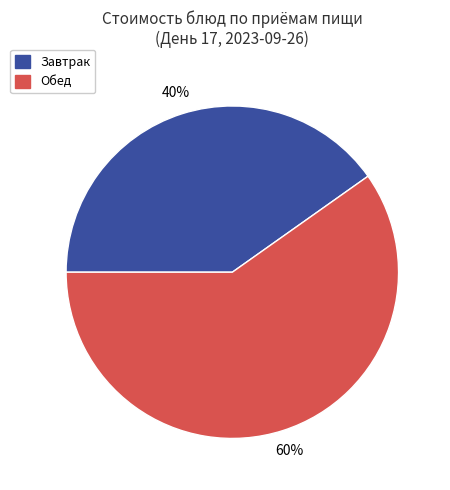

How many slices are in this pie chart?

2